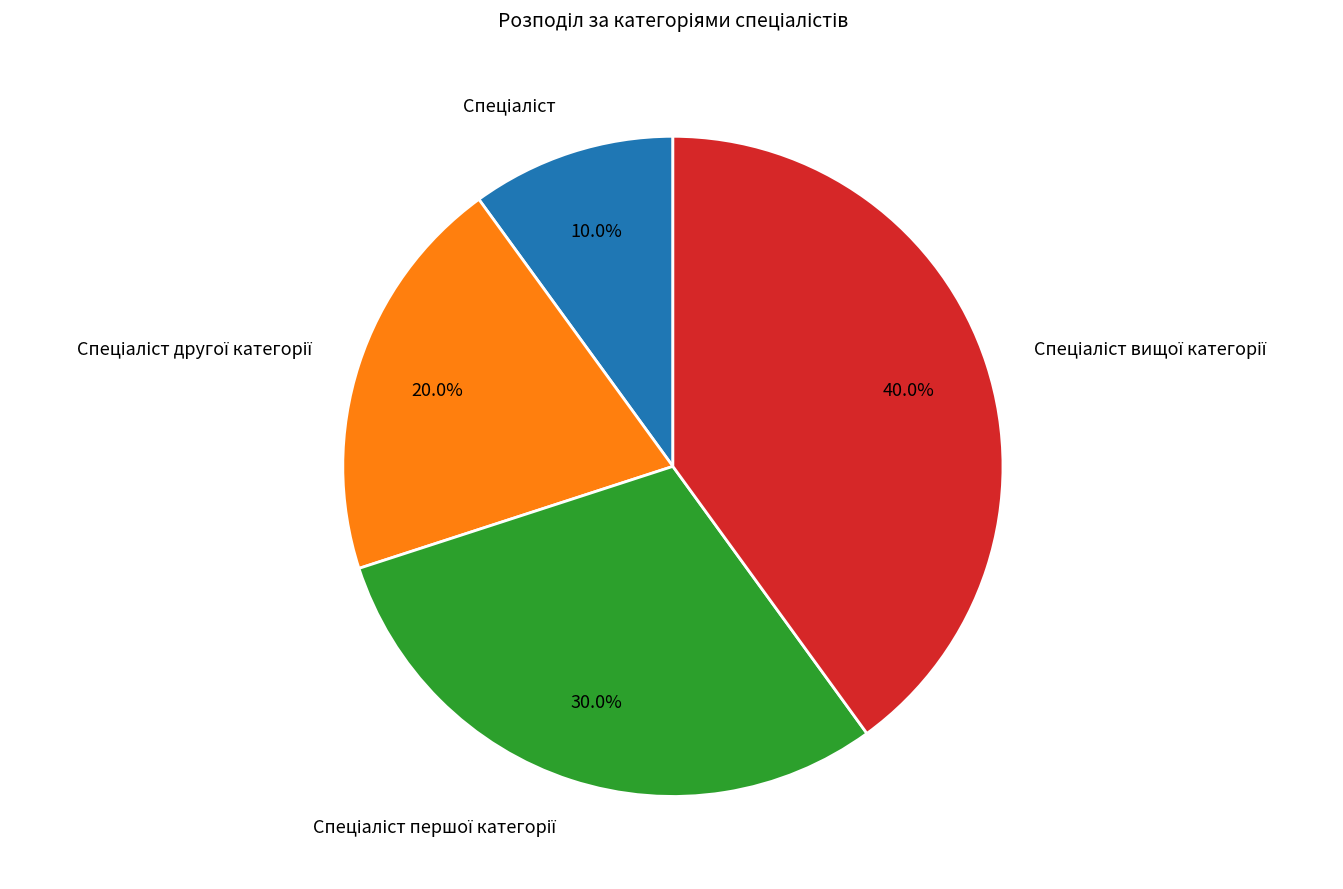

Is there any slice that represents more than half of the pie?

No